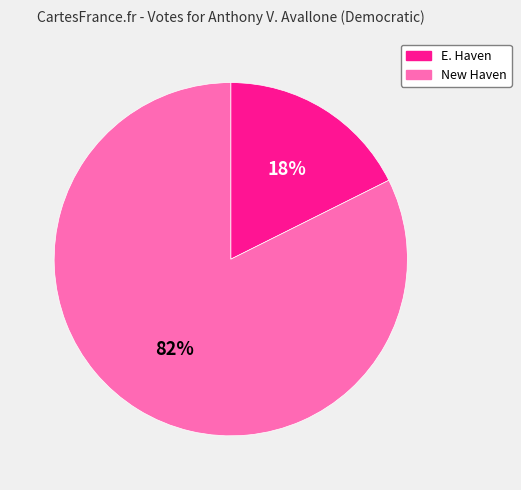

Is it true that New Haven is 68% of the pie?

False